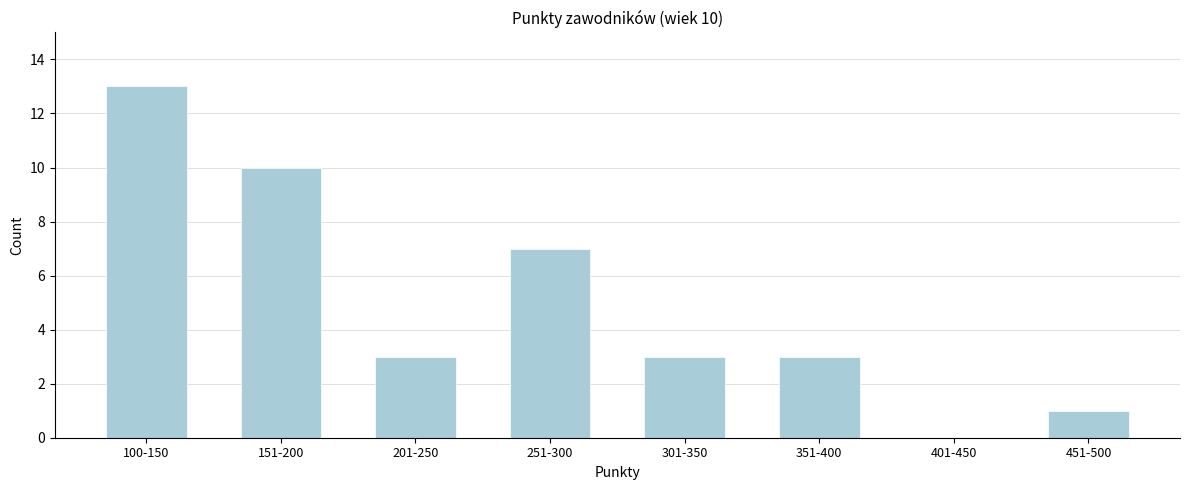

Reading right to left, extract all data points from this chart.

451-500=1	401-450=0	351-400=3	301-350=3	251-300=7	201-250=3	151-200=10	100-150=13